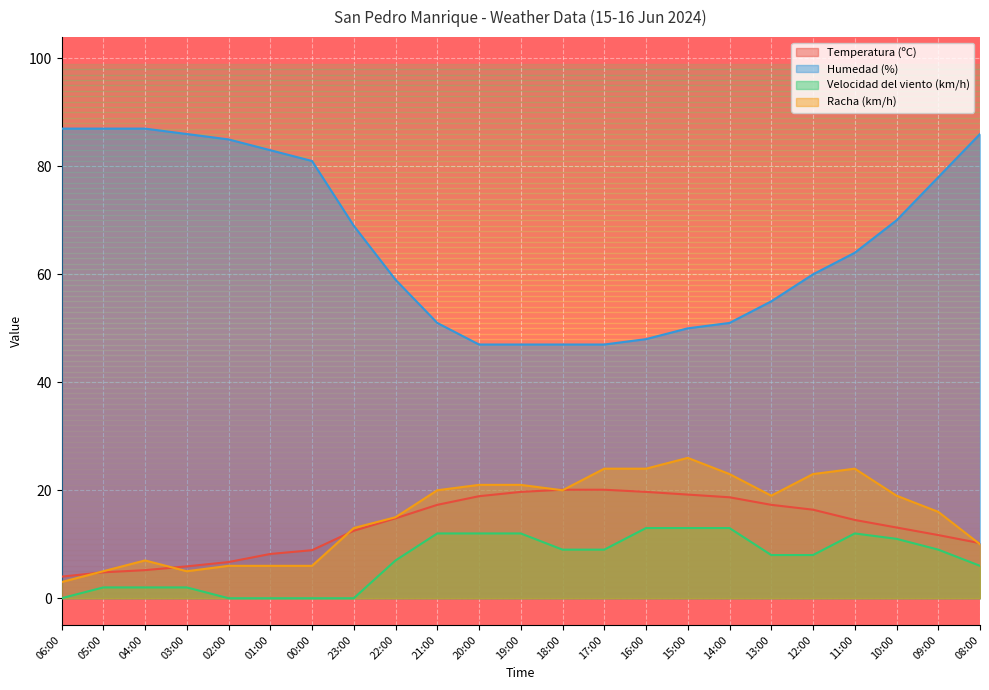

What is the value of the Racha (km/h) point at the 13th from the left?

20.0